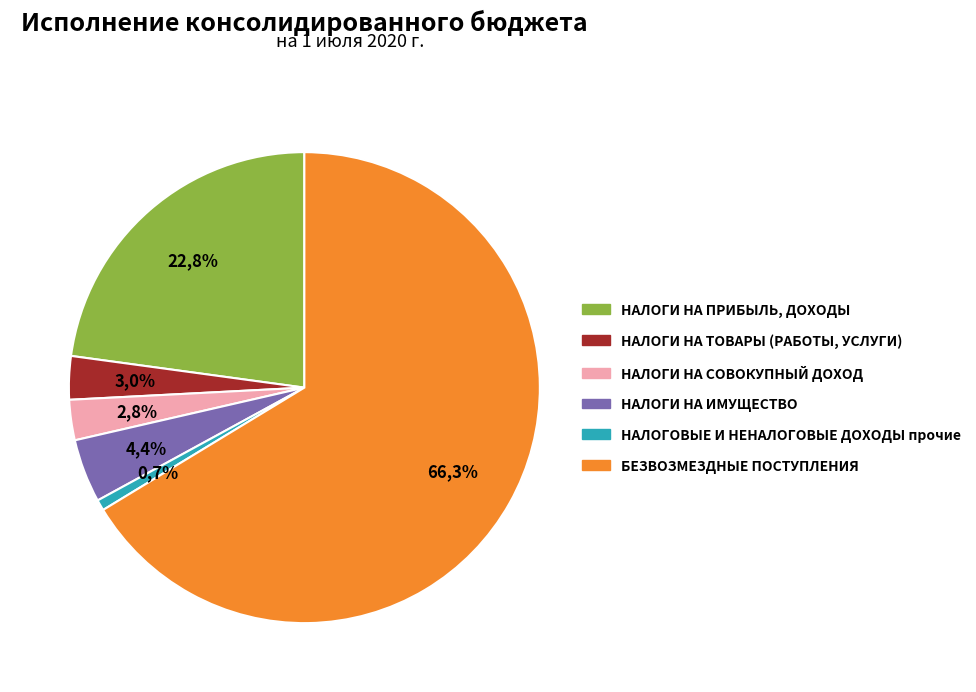

Is it true that НАЛОГИ НА ТОВАРЫ (РАБОТЫ, УСЛУГИ) is 1% of the pie?

False